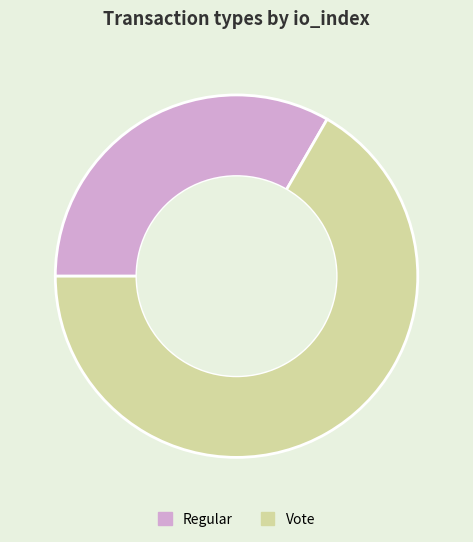

Do Vote and Regular together represent more than half of the pie?

Yes